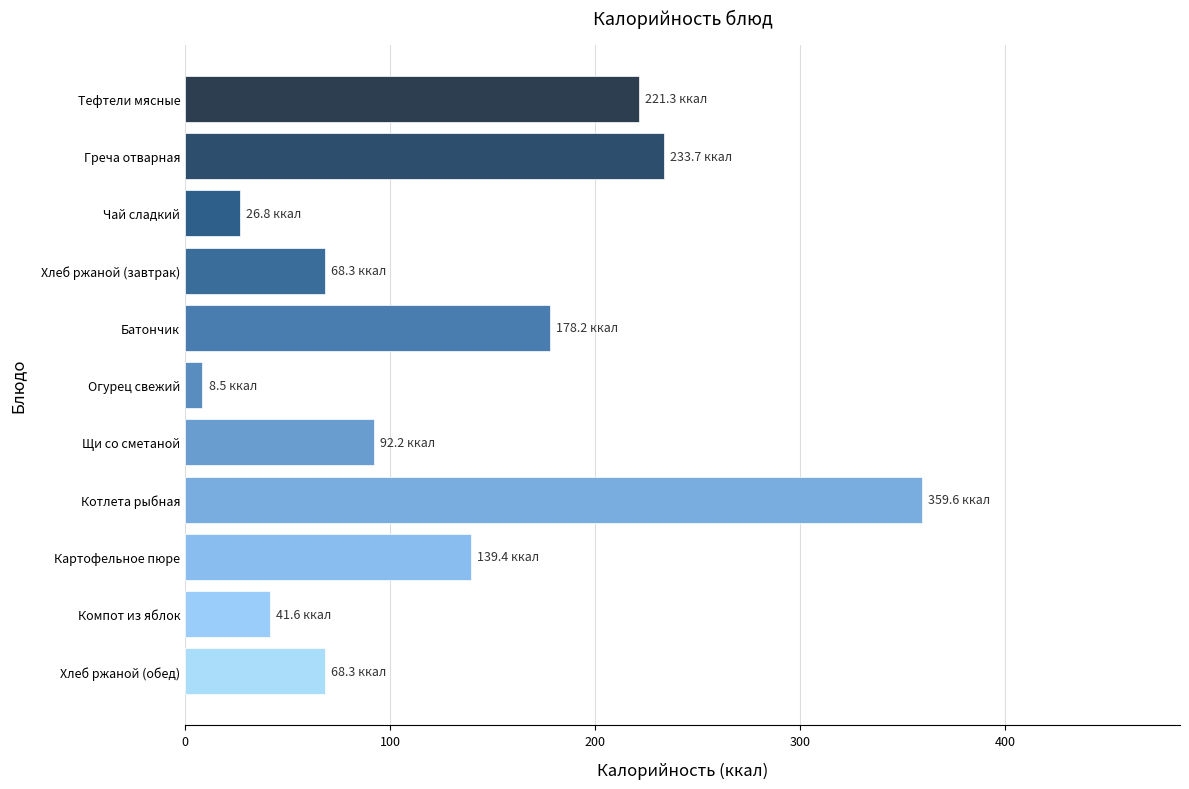

Reading bottom to top, list all the values displayed in this chart.

68.3	41.6	139.4	359.6	92.2	8.5	178.2	68.3	26.8	233.7	221.3